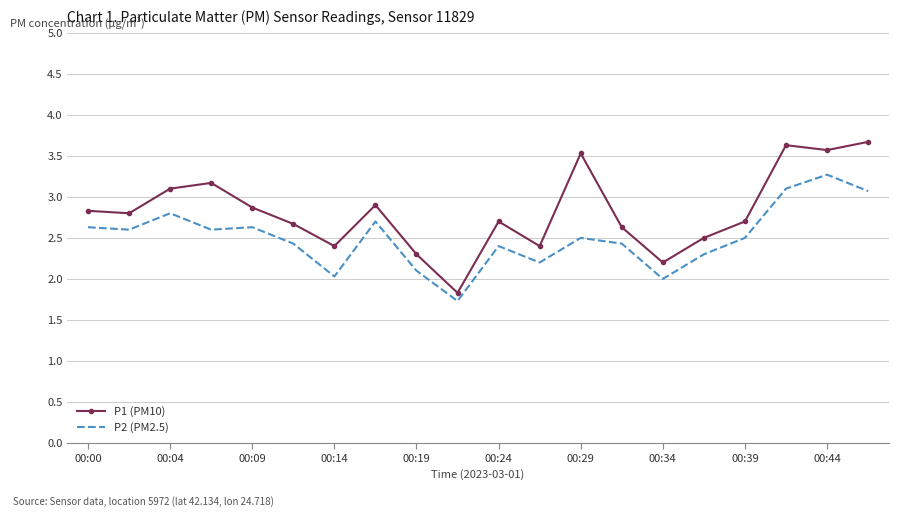

Rank the series by their maximum value, from lowest to highest.

P2 (PM2.5), P1 (PM10)